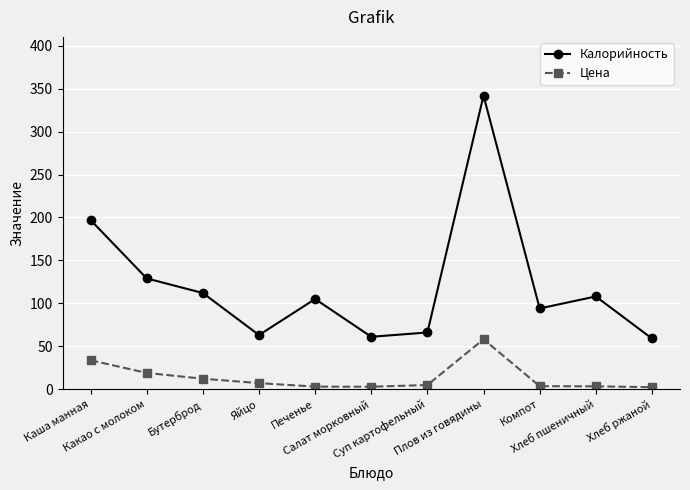

What is the sum of the Цена values at Хлеб ржаной and Какао с молоком?

21.1